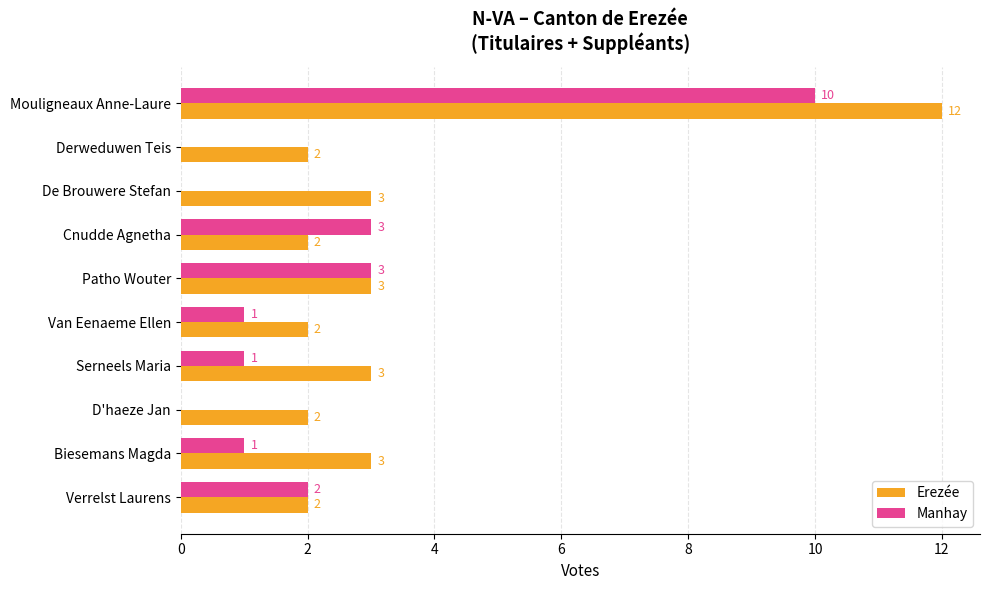

What is the sum of all Erezée values?

34